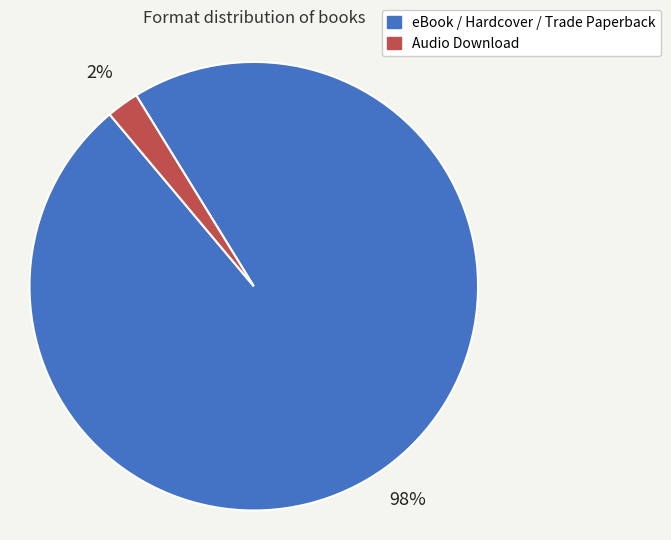

Is there a majority slice in this chart?

Yes